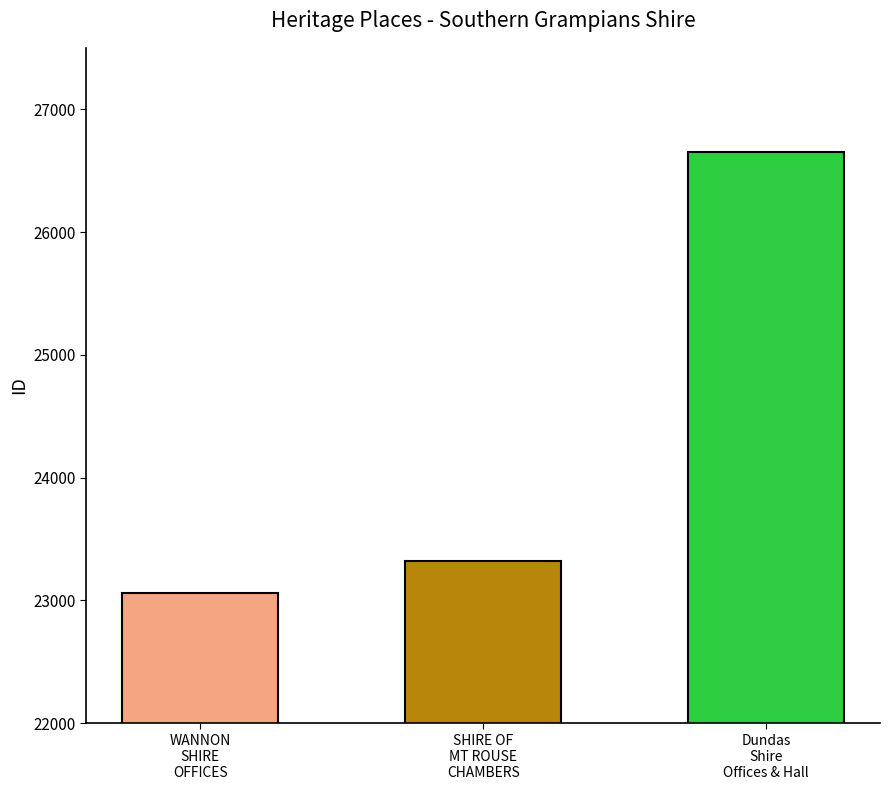

Which label corresponds to the largest value in the chart?

Dundas
Shire
Offices & Hall